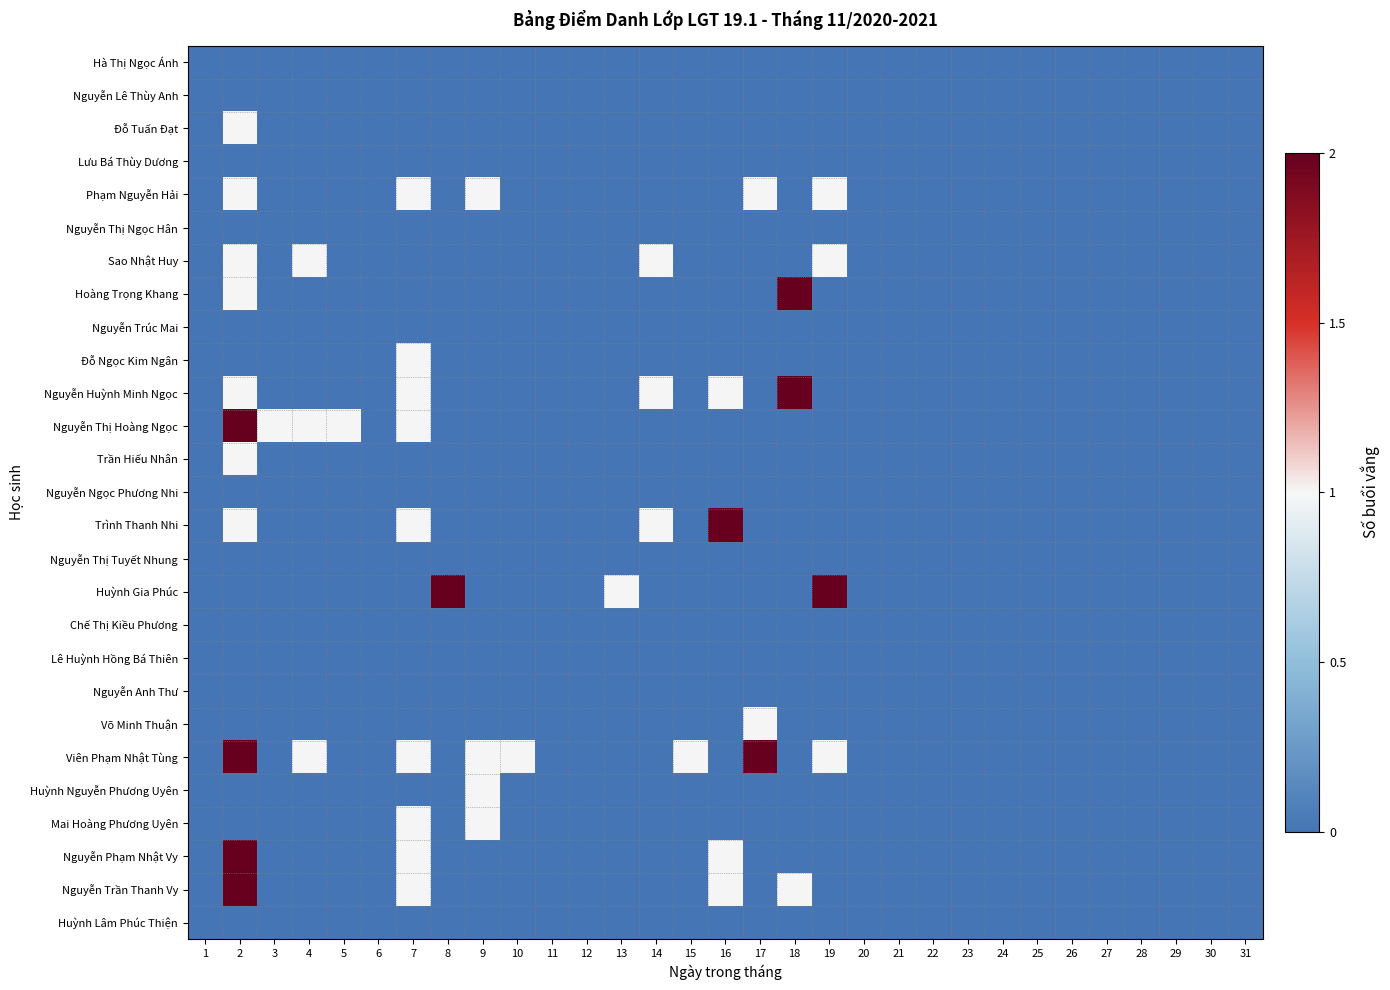

Reading left to right, transcribe all the data shown in this chart.

Hà Thị Ngọc Ánh: 1=0	2=0	3=0	4=0	5=0	6=0	7=0	8=0	9=0	10=0	11=0	12=0	13=0	14=0	15=0	16=0	17=0	18=0	19=0	20=0	21=0	22=0	23=0	24=0	25=0	26=0	27=0	28=0	29=0	30=0	31=0
Nguyễn Lê Thùy Anh: 1=0	2=0	3=0	4=0	5=0	6=0	7=0	8=0	9=0	10=0	11=0	12=0	13=0	14=0	15=0	16=0	17=0	18=0	19=0	20=0	21=0	22=0	23=0	24=0	25=0	26=0	27=0	28=0	29=0	30=0	31=0
Đỗ Tuấn Đạt: 1=0	2=1	3=0	4=0	5=0	6=0	7=0	8=0	9=0	10=0	11=0	12=0	13=0	14=0	15=0	16=0	17=0	18=0	19=0	20=0	21=0	22=0	23=0	24=0	25=0	26=0	27=0	28=0	29=0	30=0	31=0
Lưu Bá Thùy Dương: 1=0	2=0	3=0	4=0	5=0	6=0	7=0	8=0	9=0	10=0	11=0	12=0	13=0	14=0	15=0	16=0	17=0	18=0	19=0	20=0	21=0	22=0	23=0	24=0	25=0	26=0	27=0	28=0	29=0	30=0	31=0
Phạm Nguyễn Hải: 1=0	2=1	3=0	4=0	5=0	6=0	7=1	8=0	9=1	10=0	11=0	12=0	13=0	14=0	15=0	16=0	17=1	18=0	19=1	20=0	21=0	22=0	23=0	24=0	25=0	26=0	27=0	28=0	29=0	30=0	31=0
Nguyễn Thị Ngọc Hân: 1=0	2=0	3=0	4=0	5=0	6=0	7=0	8=0	9=0	10=0	11=0	12=0	13=0	14=0	15=0	16=0	17=0	18=0	19=0	20=0	21=0	22=0	23=0	24=0	25=0	26=0	27=0	28=0	29=0	30=0	31=0
Sao Nhật Huy: 1=0	2=1	3=0	4=1	5=0	6=0	7=0	8=0	9=0	10=0	11=0	12=0	13=0	14=1	15=0	16=0	17=0	18=0	19=1	20=0	21=0	22=0	23=0	24=0	25=0	26=0	27=0	28=0	29=0	30=0	31=0
Hoàng Trọng Khang: 1=0	2=1	3=0	4=0	5=0	6=0	7=0	8=0	9=0	10=0	11=0	12=0	13=0	14=0	15=0	16=0	17=0	18=2	19=0	20=0	21=0	22=0	23=0	24=0	25=0	26=0	27=0	28=0	29=0	30=0	31=0
Nguyễn Trúc Mai: 1=0	2=0	3=0	4=0	5=0	6=0	7=0	8=0	9=0	10=0	11=0	12=0	13=0	14=0	15=0	16=0	17=0	18=0	19=0	20=0	21=0	22=0	23=0	24=0	25=0	26=0	27=0	28=0	29=0	30=0	31=0
Đỗ Ngọc Kim Ngân: 1=0	2=0	3=0	4=0	5=0	6=0	7=1	8=0	9=0	10=0	11=0	12=0	13=0	14=0	15=0	16=0	17=0	18=0	19=0	20=0	21=0	22=0	23=0	24=0	25=0	26=0	27=0	28=0	29=0	30=0	31=0
Nguyễn Huỳnh Minh Ngọc: 1=0	2=1	3=0	4=0	5=0	6=0	7=1	8=0	9=0	10=0	11=0	12=0	13=0	14=1	15=0	16=1	17=0	18=2	19=0	20=0	21=0	22=0	23=0	24=0	25=0	26=0	27=0	28=0	29=0	30=0	31=0
Nguyễn Thị Hoàng Ngọc: 1=0	2=2	3=1	4=1	5=1	6=0	7=1	8=0	9=0	10=0	11=0	12=0	13=0	14=0	15=0	16=0	17=0	18=0	19=0	20=0	21=0	22=0	23=0	24=0	25=0	26=0	27=0	28=0	29=0	30=0	31=0
Trần Hiếu Nhân: 1=0	2=1	3=0	4=0	5=0	6=0	7=0	8=0	9=0	10=0	11=0	12=0	13=0	14=0	15=0	16=0	17=0	18=0	19=0	20=0	21=0	22=0	23=0	24=0	25=0	26=0	27=0	28=0	29=0	30=0	31=0
Nguyễn Ngọc Phương Nhi: 1=0	2=0	3=0	4=0	5=0	6=0	7=0	8=0	9=0	10=0	11=0	12=0	13=0	14=0	15=0	16=0	17=0	18=0	19=0	20=0	21=0	22=0	23=0	24=0	25=0	26=0	27=0	28=0	29=0	30=0	31=0
Trình Thanh Nhi: 1=0	2=1	3=0	4=0	5=0	6=0	7=1	8=0	9=0	10=0	11=0	12=0	13=0	14=1	15=0	16=2	17=0	18=0	19=0	20=0	21=0	22=0	23=0	24=0	25=0	26=0	27=0	28=0	29=0	30=0	31=0
Nguyễn Thị Tuyết Nhung: 1=0	2=0	3=0	4=0	5=0	6=0	7=0	8=0	9=0	10=0	11=0	12=0	13=0	14=0	15=0	16=0	17=0	18=0	19=0	20=0	21=0	22=0	23=0	24=0	25=0	26=0	27=0	28=0	29=0	30=0	31=0
Huỳnh Gia Phúc: 1=0	2=0	3=0	4=0	5=0	6=0	7=0	8=2	9=0	10=0	11=0	12=0	13=1	14=0	15=0	16=0	17=0	18=0	19=2	20=0	21=0	22=0	23=0	24=0	25=0	26=0	27=0	28=0	29=0	30=0	31=0
Chế Thị Kiều Phương: 1=0	2=0	3=0	4=0	5=0	6=0	7=0	8=0	9=0	10=0	11=0	12=0	13=0	14=0	15=0	16=0	17=0	18=0	19=0	20=0	21=0	22=0	23=0	24=0	25=0	26=0	27=0	28=0	29=0	30=0	31=0
Lê Huỳnh Hồng Bá Thiên: 1=0	2=0	3=0	4=0	5=0	6=0	7=0	8=0	9=0	10=0	11=0	12=0	13=0	14=0	15=0	16=0	17=0	18=0	19=0	20=0	21=0	22=0	23=0	24=0	25=0	26=0	27=0	28=0	29=0	30=0	31=0
Nguyễn Anh Thư: 1=0	2=0	3=0	4=0	5=0	6=0	7=0	8=0	9=0	10=0	11=0	12=0	13=0	14=0	15=0	16=0	17=0	18=0	19=0	20=0	21=0	22=0	23=0	24=0	25=0	26=0	27=0	28=0	29=0	30=0	31=0
Võ Minh Thuận: 1=0	2=0	3=0	4=0	5=0	6=0	7=0	8=0	9=0	10=0	11=0	12=0	13=0	14=0	15=0	16=0	17=1	18=0	19=0	20=0	21=0	22=0	23=0	24=0	25=0	26=0	27=0	28=0	29=0	30=0	31=0
Viên Phạm Nhật Tùng: 1=0	2=2	3=0	4=1	5=0	6=0	7=1	8=0	9=1	10=1	11=0	12=0	13=0	14=0	15=1	16=0	17=2	18=0	19=1	20=0	21=0	22=0	23=0	24=0	25=0	26=0	27=0	28=0	29=0	30=0	31=0
Huỳnh Nguyễn Phương Uyên: 1=0	2=0	3=0	4=0	5=0	6=0	7=0	8=0	9=1	10=0	11=0	12=0	13=0	14=0	15=0	16=0	17=0	18=0	19=0	20=0	21=0	22=0	23=0	24=0	25=0	26=0	27=0	28=0	29=0	30=0	31=0
Mai Hoàng Phương Uyên: 1=0	2=0	3=0	4=0	5=0	6=0	7=1	8=0	9=1	10=0	11=0	12=0	13=0	14=0	15=0	16=0	17=0	18=0	19=0	20=0	21=0	22=0	23=0	24=0	25=0	26=0	27=0	28=0	29=0	30=0	31=0
Nguyễn Phạm Nhật Vy: 1=0	2=2	3=0	4=0	5=0	6=0	7=1	8=0	9=0	10=0	11=0	12=0	13=0	14=0	15=0	16=1	17=0	18=0	19=0	20=0	21=0	22=0	23=0	24=0	25=0	26=0	27=0	28=0	29=0	30=0	31=0
Nguyễn Trần Thanh Vy: 1=0	2=2	3=0	4=0	5=0	6=0	7=1	8=0	9=0	10=0	11=0	12=0	13=0	14=0	15=0	16=1	17=0	18=1	19=0	20=0	21=0	22=0	23=0	24=0	25=0	26=0	27=0	28=0	29=0	30=0	31=0
Huỳnh Lâm Phúc Thiện: 1=0	2=0	3=0	4=0	5=0	6=0	7=0	8=0	9=0	10=0	11=0	12=0	13=0	14=0	15=0	16=0	17=0	18=0	19=0	20=0	21=0	22=0	23=0	24=0	25=0	26=0	27=0	28=0	29=0	30=0	31=0